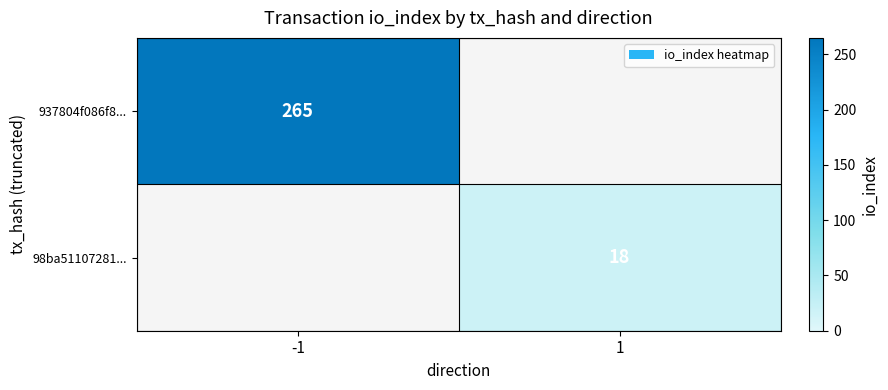

Is it true that 98ba51107281... equals 18 at 1?

True